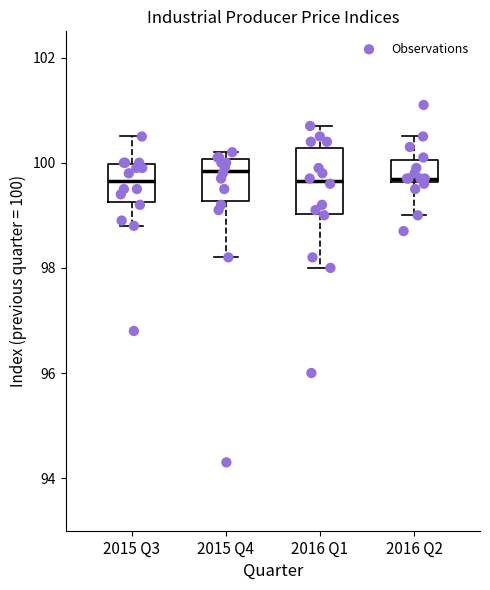

Where does the upper whisker of the box for 2015 Q3 end on the y-axis? The values are not printed on the chart, so give them approximately, as read against the axis.

100.6